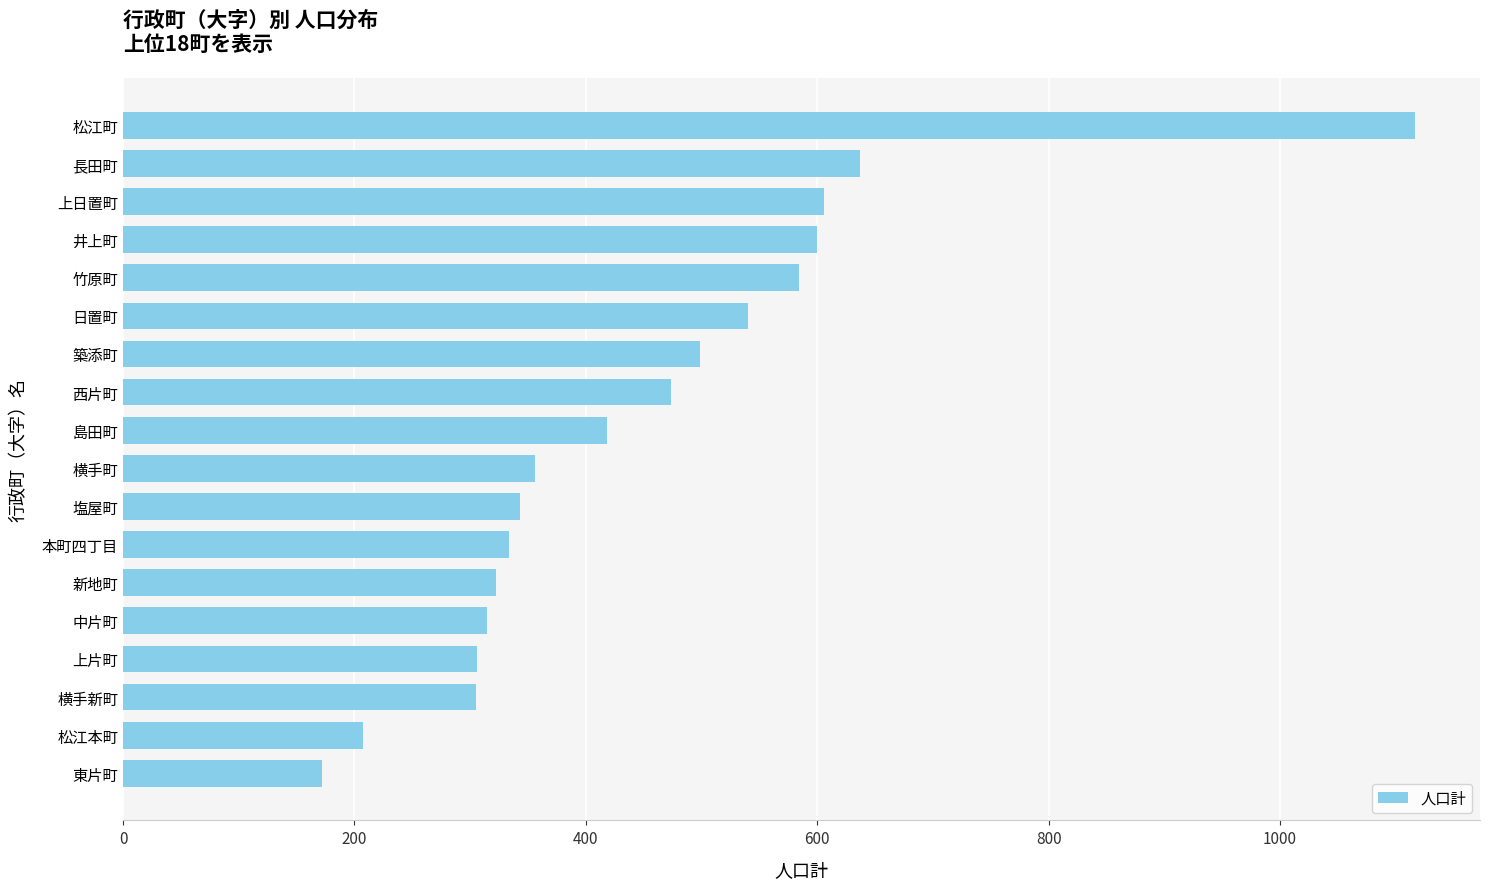

Which category has the highest value across all series?

松江町